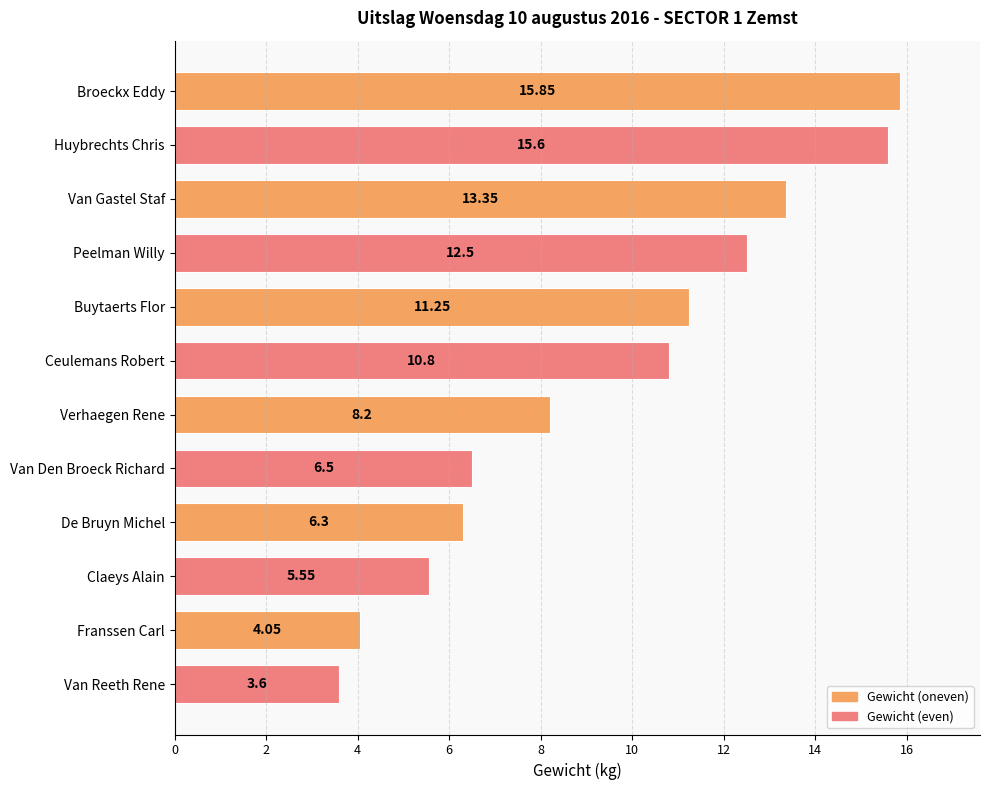

What is the label of the 6th bar from the bottom?

Verhaegen Rene